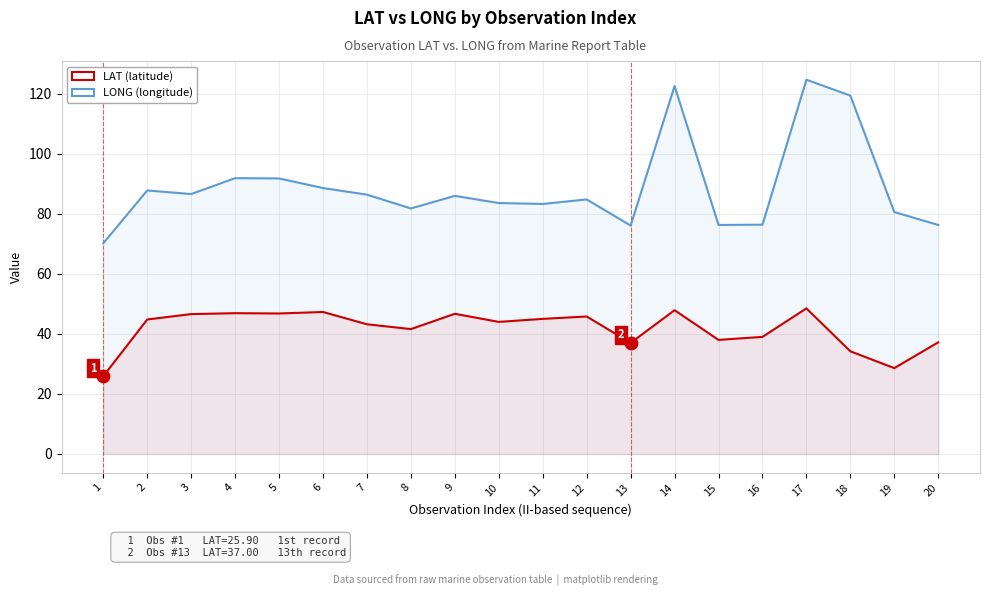

Which series reaches the minimum Y coordinate?

LAT